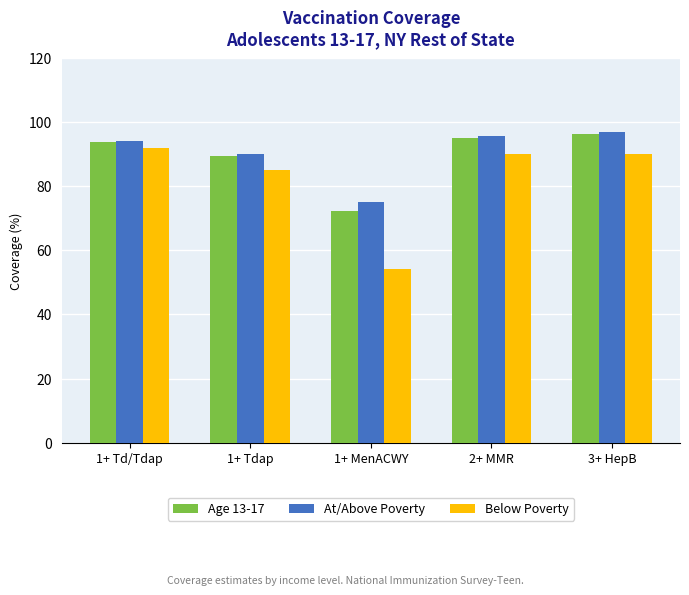

Where does the Age 13-17 series first go above 93?

1+ Td/Tdap